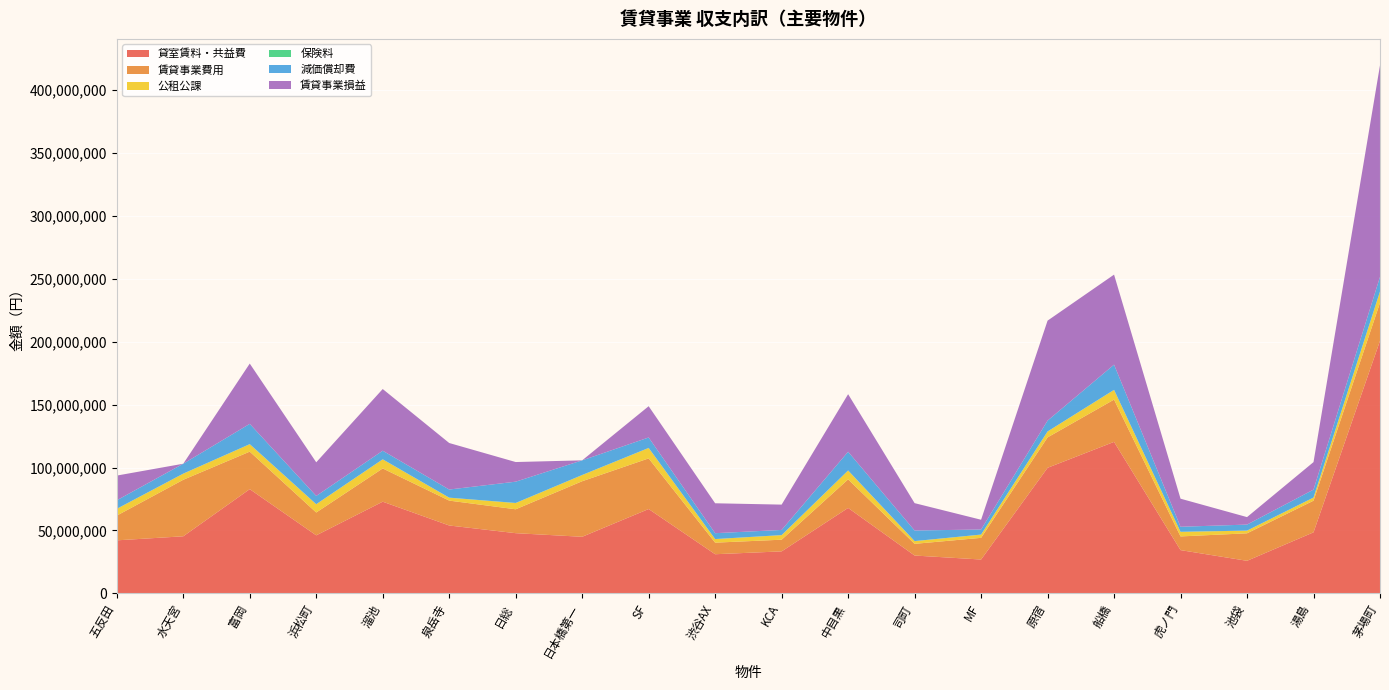

Reading right to left, transcribe all the data shown in this chart.

貸室賃料・共益費: 200809320	48520908	25868504	34372938	120437928	99829364	26892995	30069024	67920636	33368677	31102329	67042377	44977006	47842080	53952546	72873613	46117933	82843908	45366768	42141458
賃貸事業費用: 30212742	25143242	21862644	10884358	33617830	24177427	17239852	9289332	22709713	9295956	9201383	40267540	44170387	19001371	19782912	26439922	18160436	29833863	44934470	19656094
公租公課: 8839031	2452087	2124000	3638681	7664678	4678798	2570255	2150560	6985300	3607340	2835000	8237245	4886571	4915974	2299944	7195338	6563626	5869916	4841846	5356827
保険料: 154948	64940	39636	46503	114990	44477	39362	41965	119179	45185	37824	102961	97380	119033	73353	91952	60086	121781	65257	86011
減価償却費: 11626676	6307970	4777367	3999995	20015238	8612934	4015709	8425352	14854593	4103714	4653981	8282418	11619701	16915724	6440713	6812946	6554145	16105043	7855996	6738420
賃貸事業損益: 168225789	21861998	5946648	22319030	71575201	79489233	7760585	21739469	45779887	20131907	23783453	24859078	-3408490	15610545	36990502	49041930	26737933	47925152	-1532874	19655403